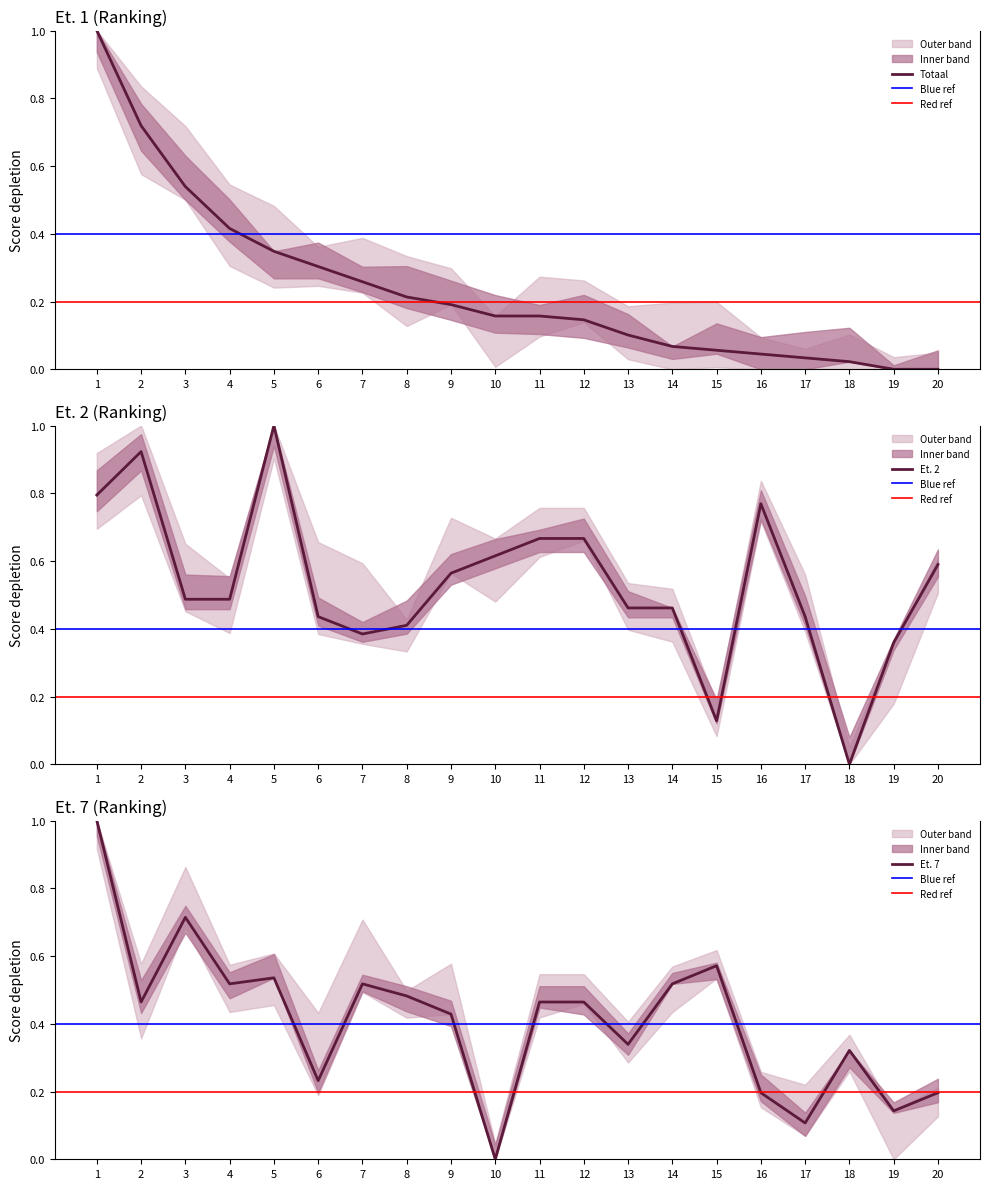

What is the maximum value for Et. 2?

1.0